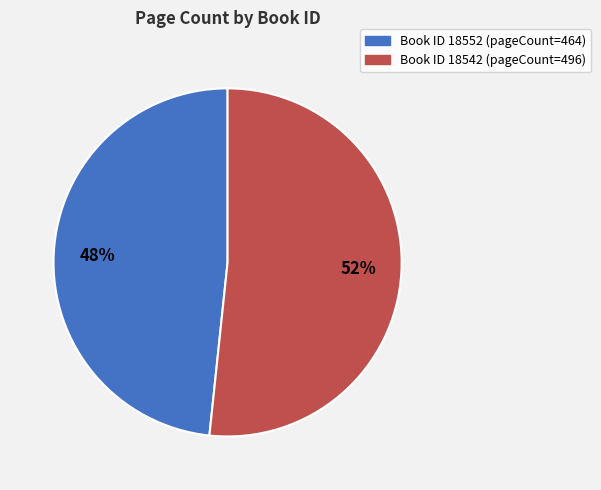

Is there a majority slice in this chart?

Yes